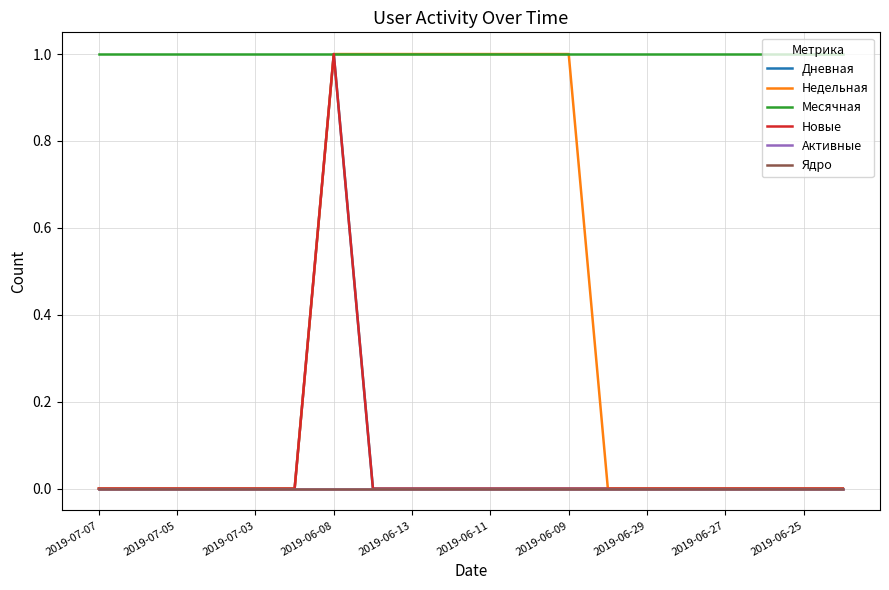

True or false: Недельная and Ядро intersect in this chart.

False